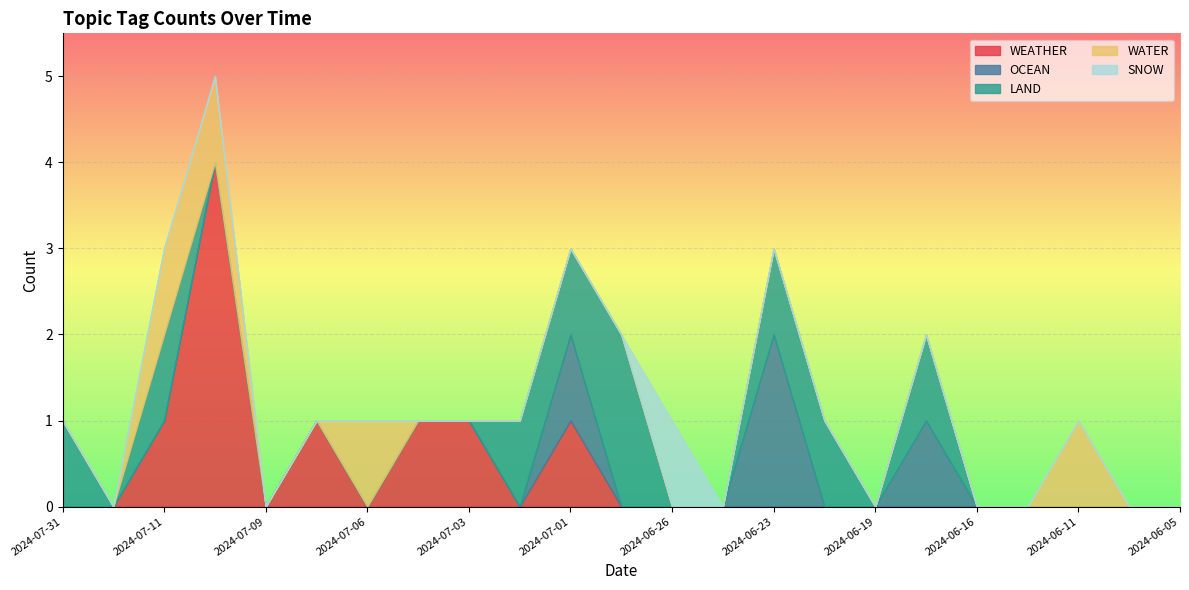

True or false: WATER and OCEAN cross at least once.

False